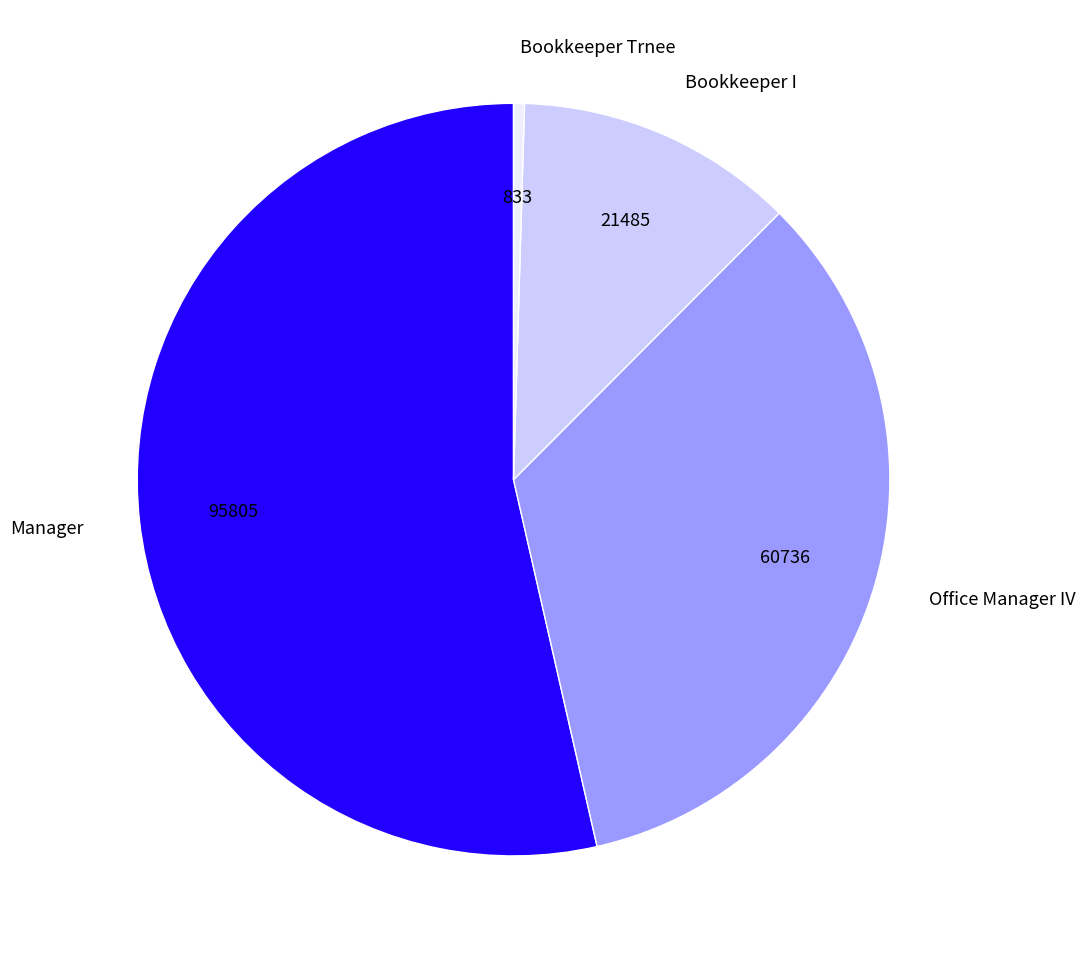

True or false: Manager accounts for 66% of the total.

False